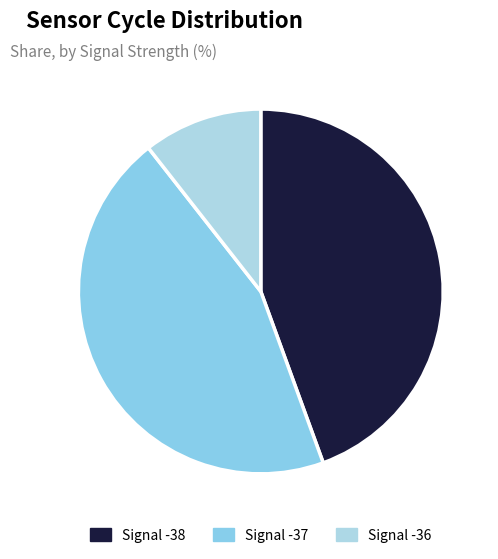

Rank the categories by value from lowest to highest.

Signal -36, Signal -38, Signal -37